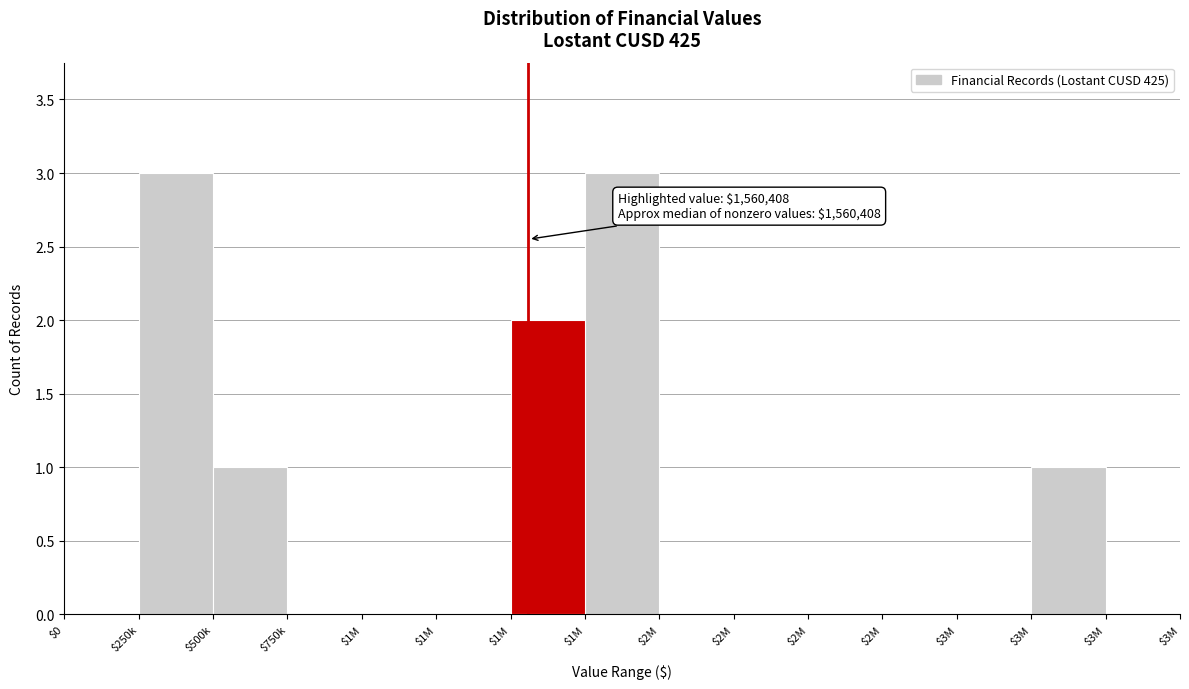

Are the bars horizontal?

No